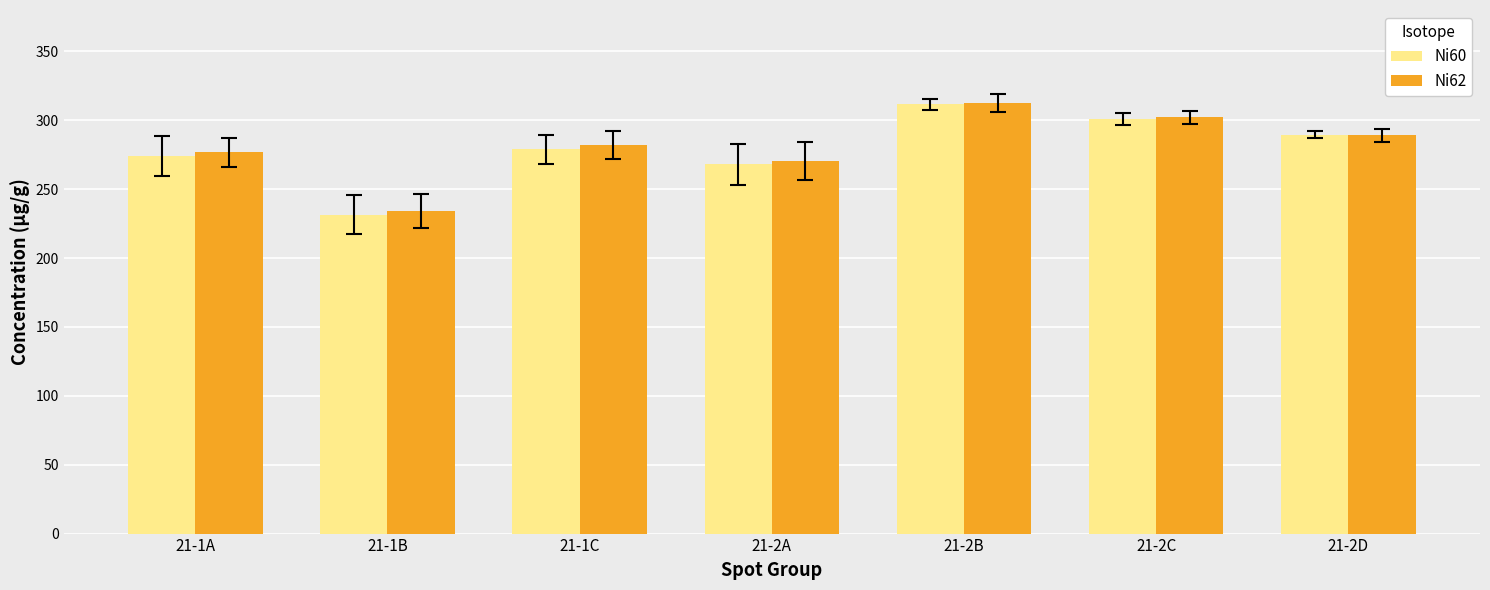

Count the number of data series in this chart.

2